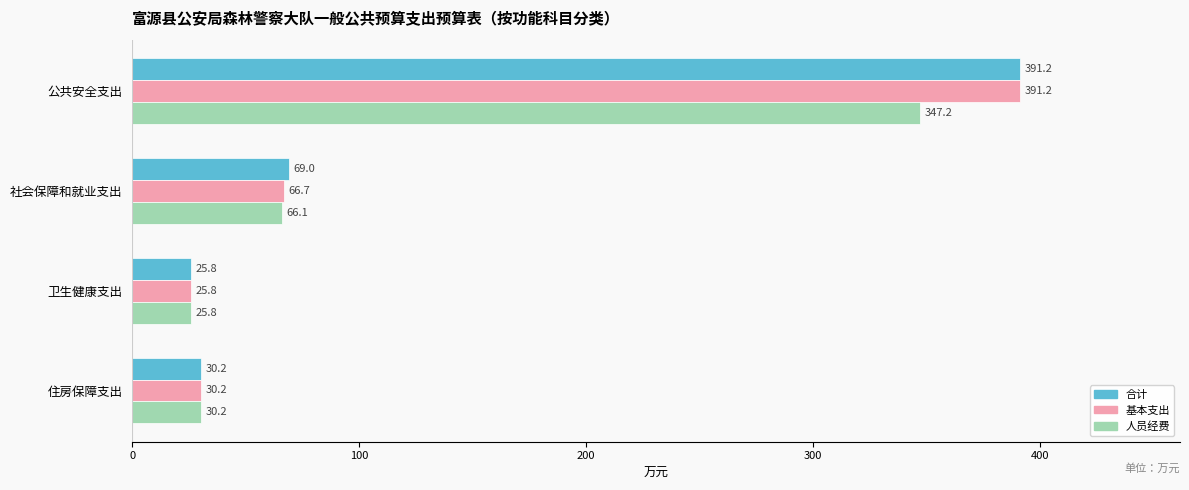

At how many categories does at least one series exceed 164?

1